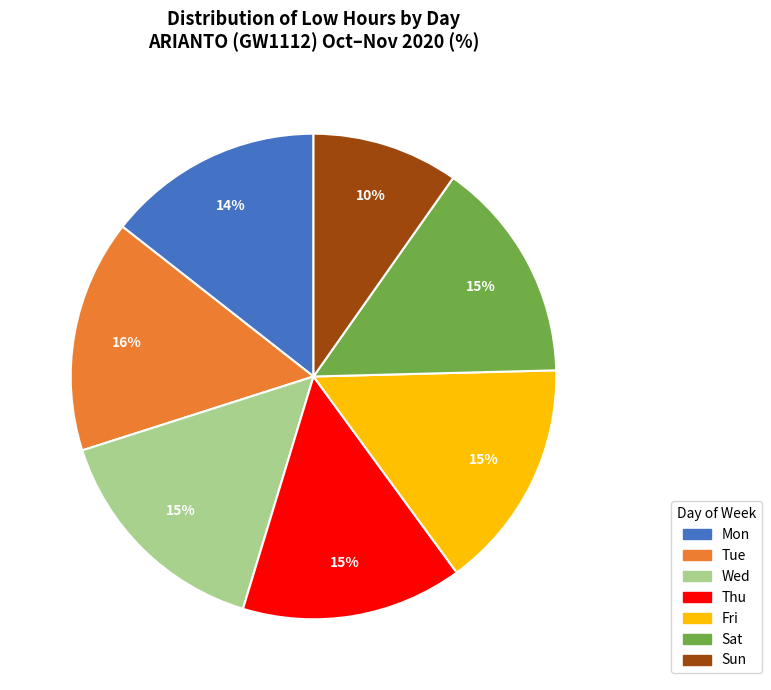

Is the sum of Sat and Fri greater than half?

No